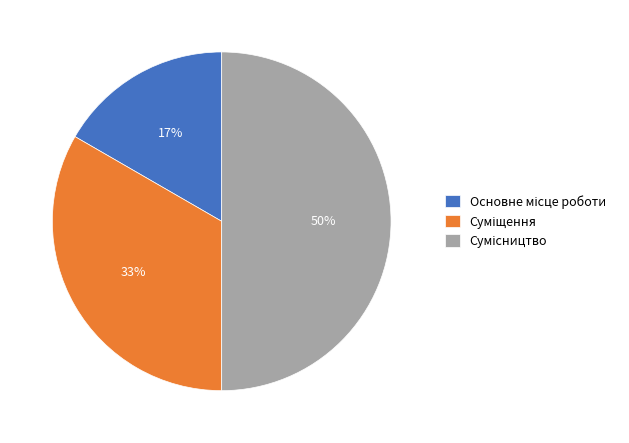

To the nearest percent, what is the difference between the largest and smallest slice percentages?

33%